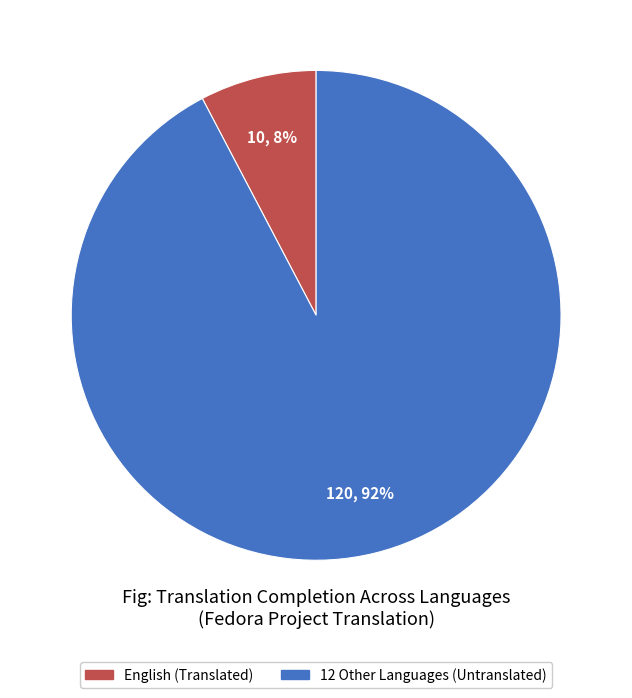

What is the largest slice in the pie chart?

12 Other Languages (Untranslated)